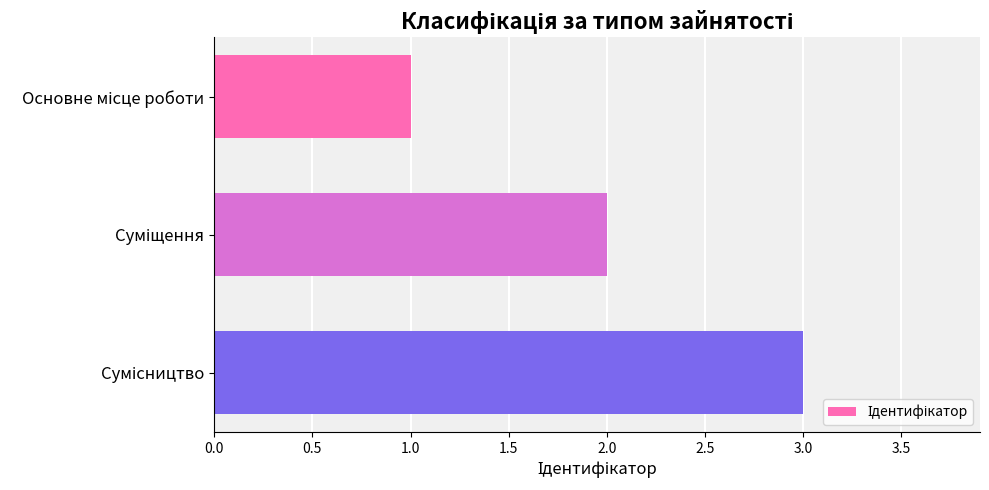

How many data points are less than 2?

1